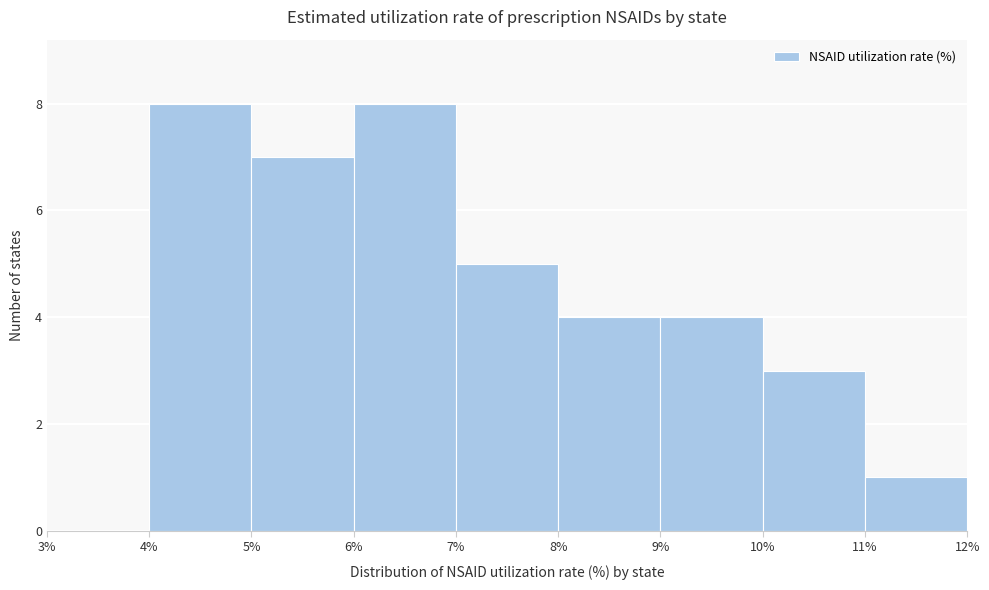

Reading left to right, transcribe this chart: for each bar, give the range it covers on the x-axis and its height. The values are not printed on the chart, so give them approximately, as read against the axis.

3% to 4%: 0
4% to 5%: 8
5% to 6%: 7
6% to 7%: 8
7% to 8%: 5
8% to 9%: 4
9% to 10%: 4
10% to 11%: 3
11% to 12%: 1